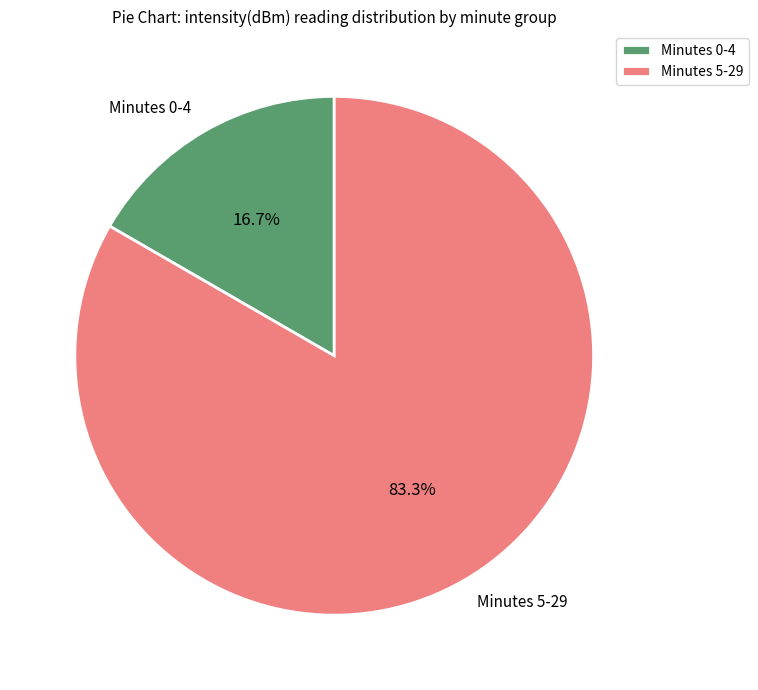

What is the ratio of the value at Minutes 5-29 to the value at Minutes 0-4?

5.0